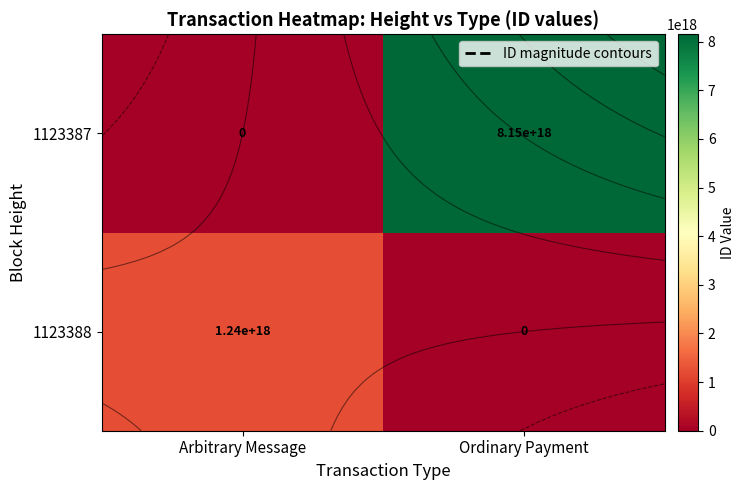

What is the difference between the highest and lowest values at Ordinary Payment?

8151258609385065472